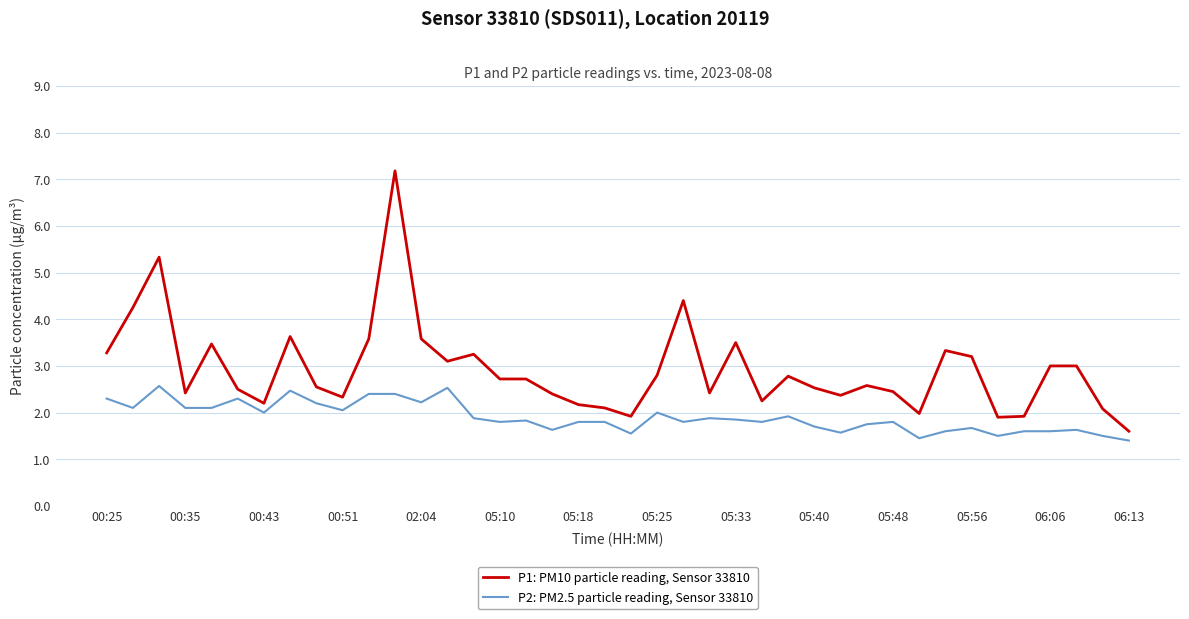

What is the difference between the second highest and minimum values in the P2: PM2.5 particle reading, Sensor 33810 series?

1.1